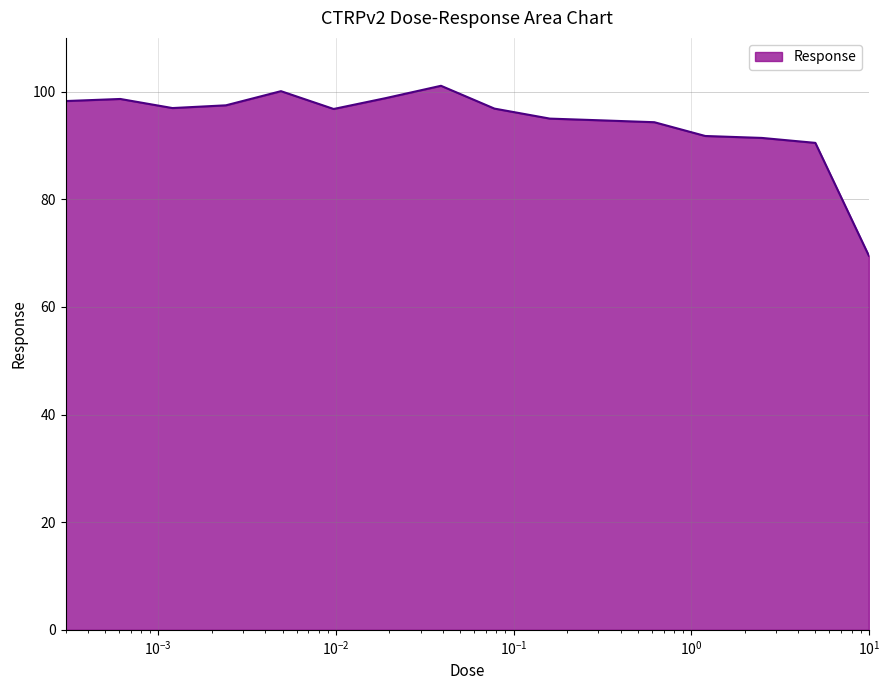

What is the maximum value shown in the chart?

101.1